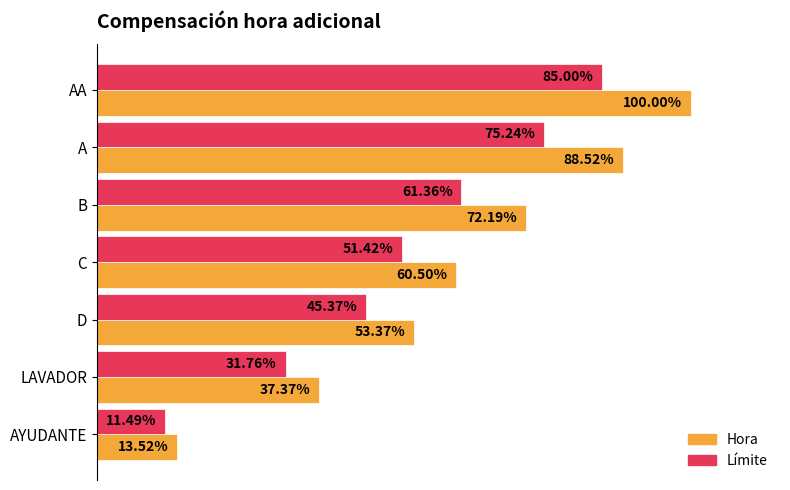

List the labels in order of Límite value, smallest first.

AYUDANTE, LAVADOR, D, C, B, A, AA